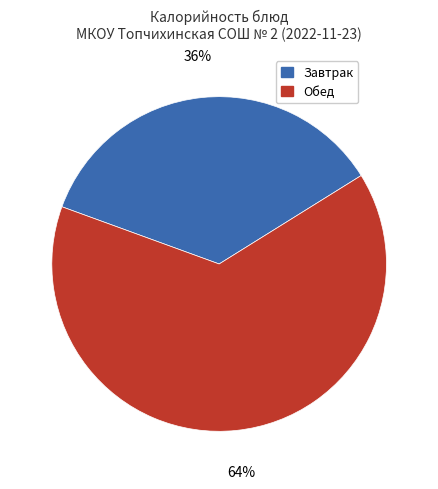

True or false: Завтрак accounts for 27% of the total.

False